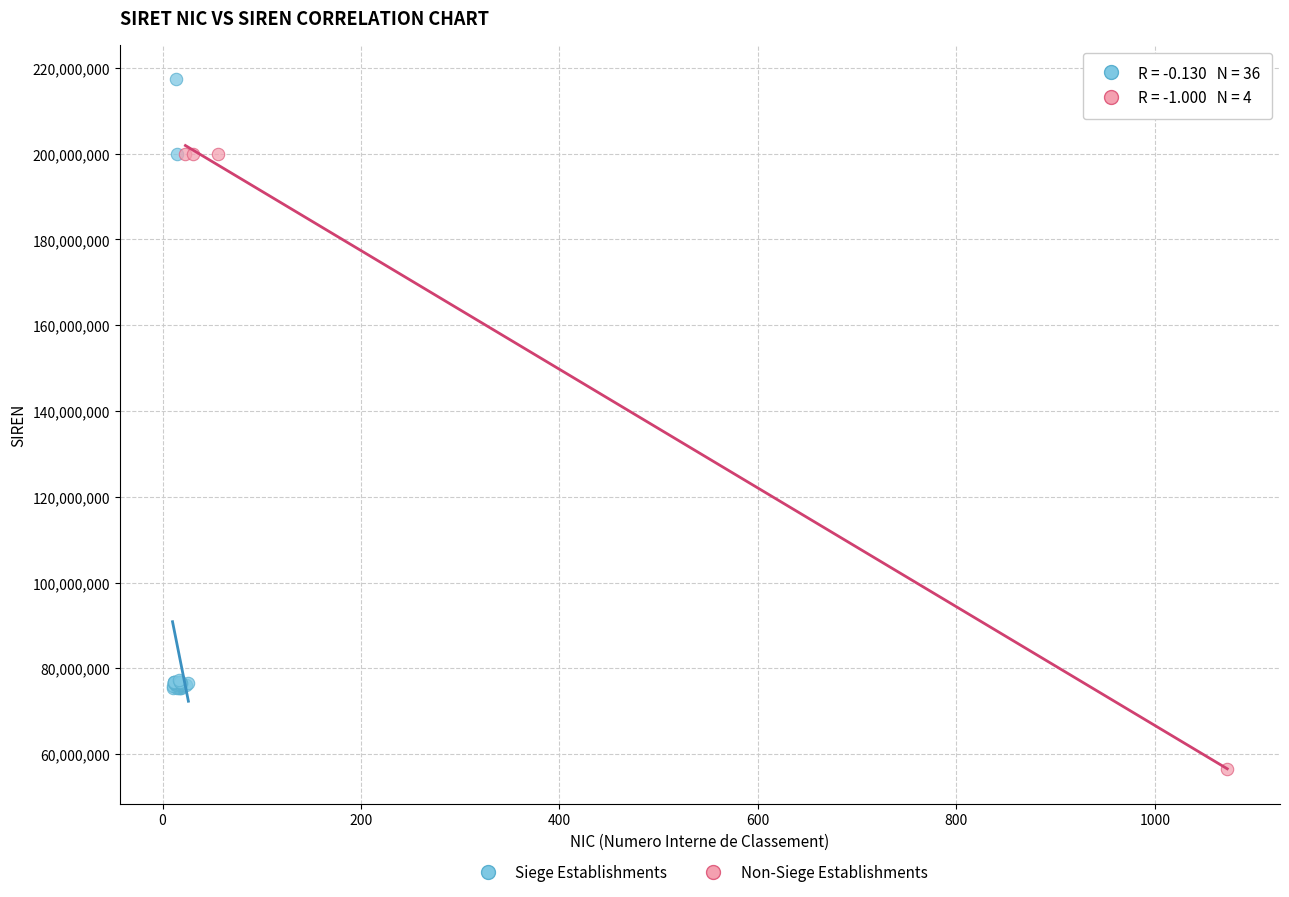

Which series reaches the maximum Y coordinate?

Siege Establishments